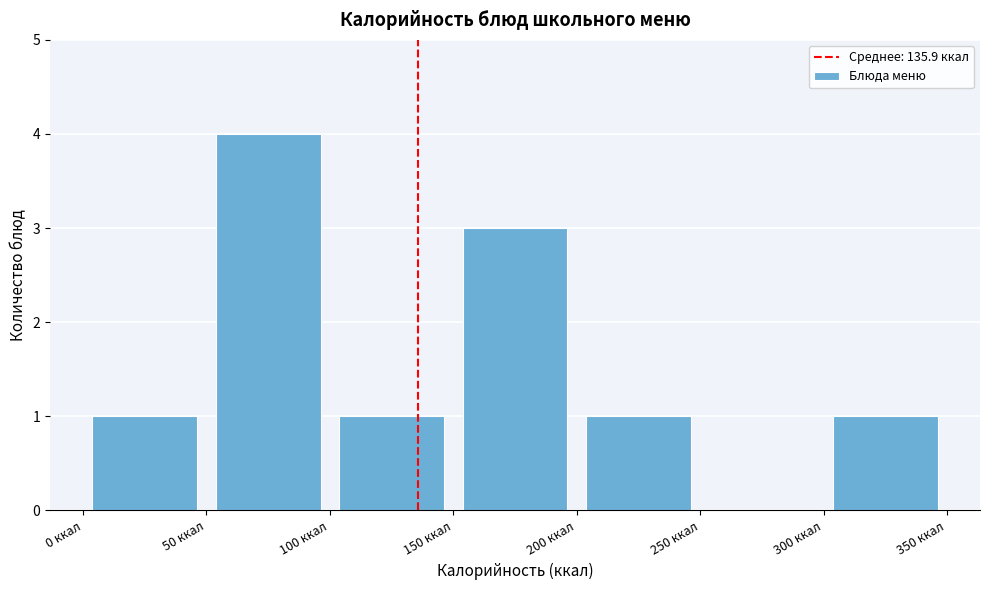

What is the height of the bar covering 0 to 50 on the x-axis? The values are not printed on the chart, so give them approximately, as read against the axis.

1